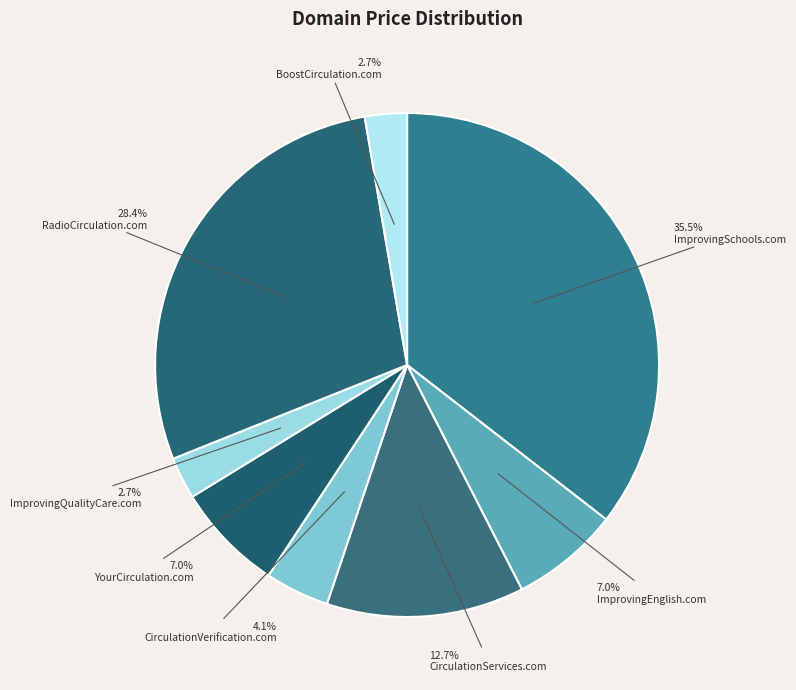

Count the number of slices in the pie.

8